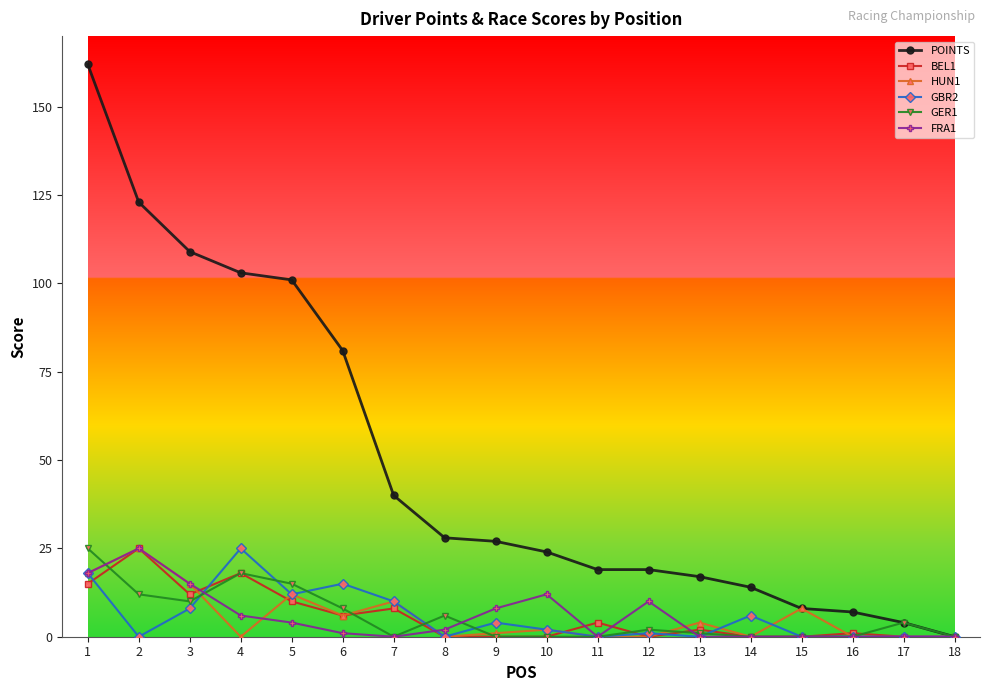

The value of HUN1 at 12 is 15. True or false?

False